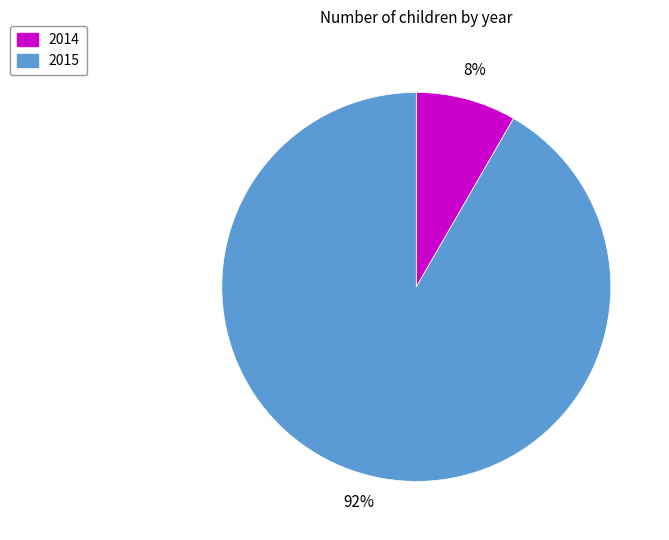

Is it true that 2015 is 92% of the pie?

True